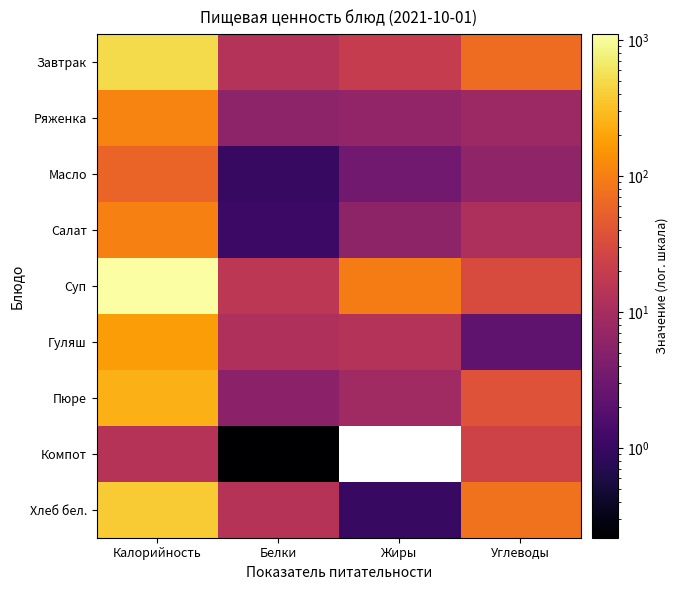

What is the difference between the maximum and second lowest values in the Салат series?

97.8